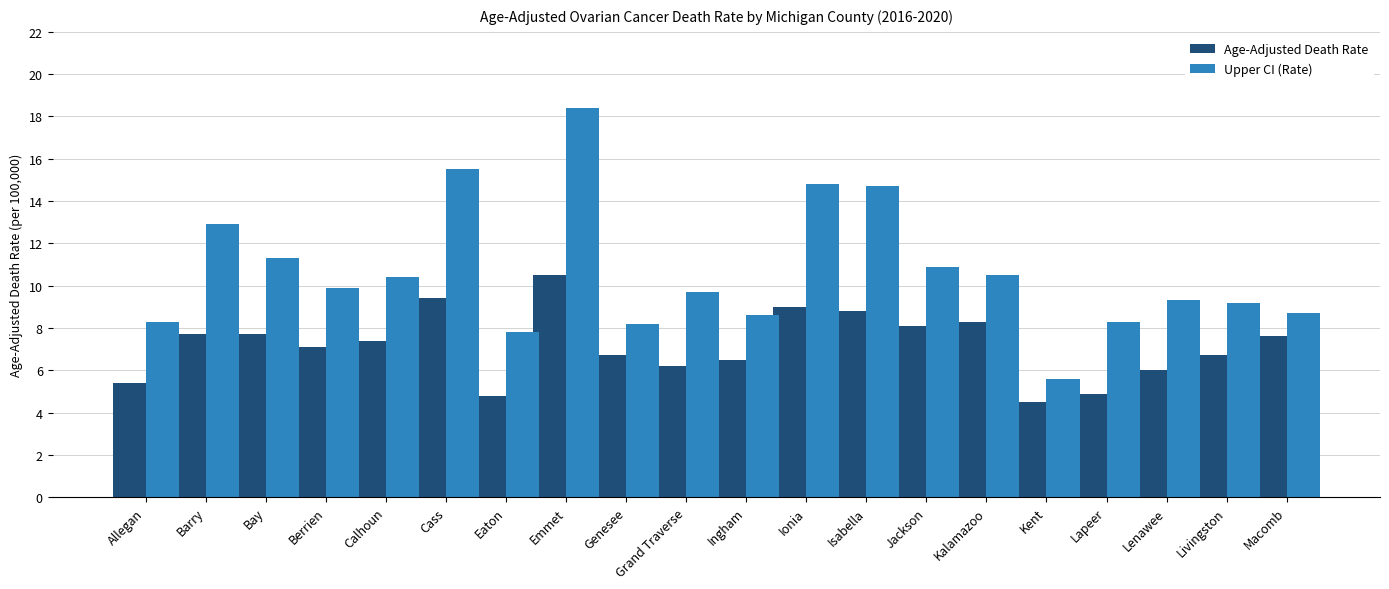

What are all the series names shown in the legend?

Age-Adjusted Death Rate, Upper CI (Rate)